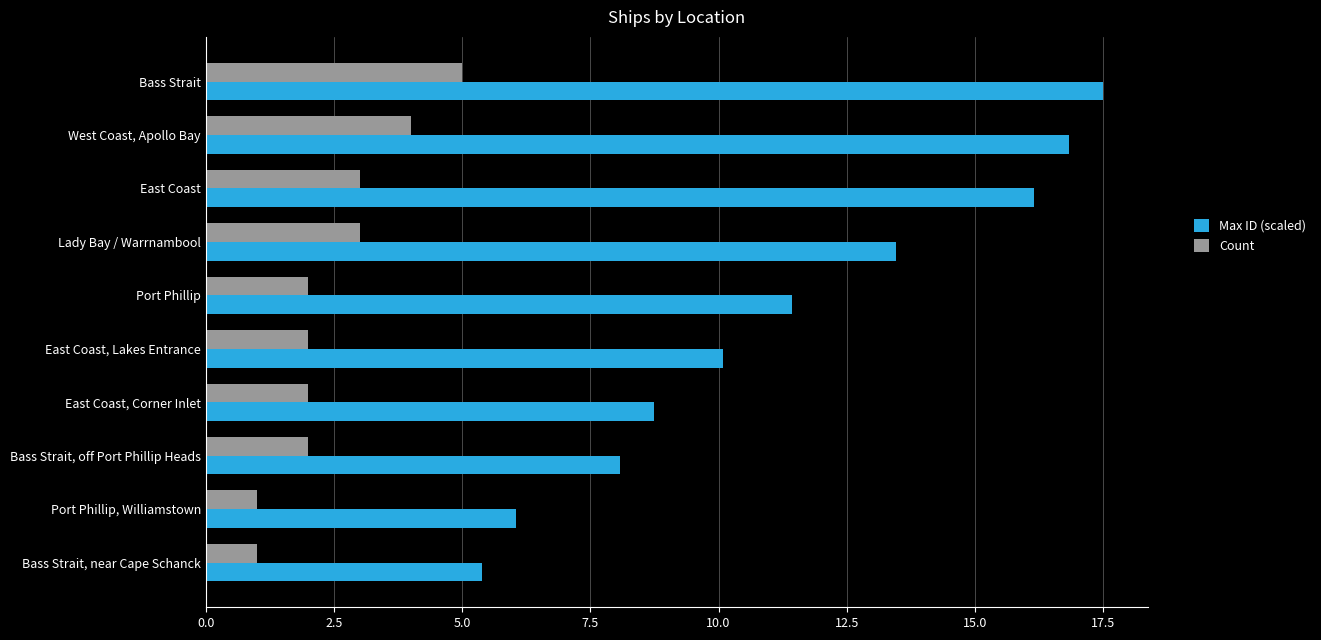

List the labels in order of Max ID (scaled) value, largest first.

Bass Strait, West Coast, Apollo Bay, East Coast, Lady Bay / Warrnambool, Port Phillip, East Coast, Lakes Entrance, East Coast, Corner Inlet, Bass Strait, off Port Phillip Heads, Port Phillip, Williamstown, Bass Strait, near Cape Schanck